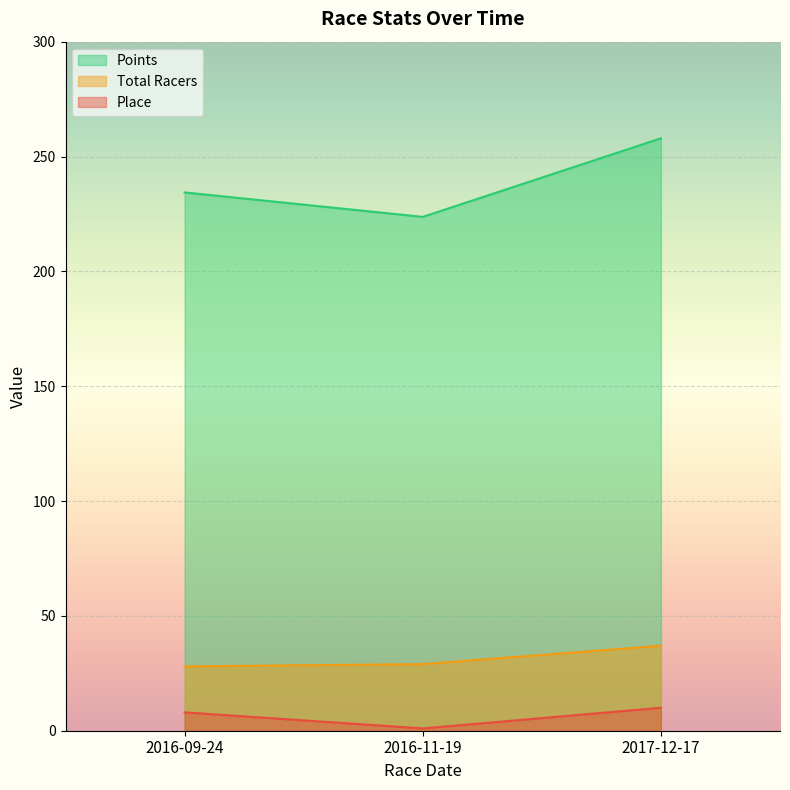

What is the total value across all series at 2016-11-19?

253.7